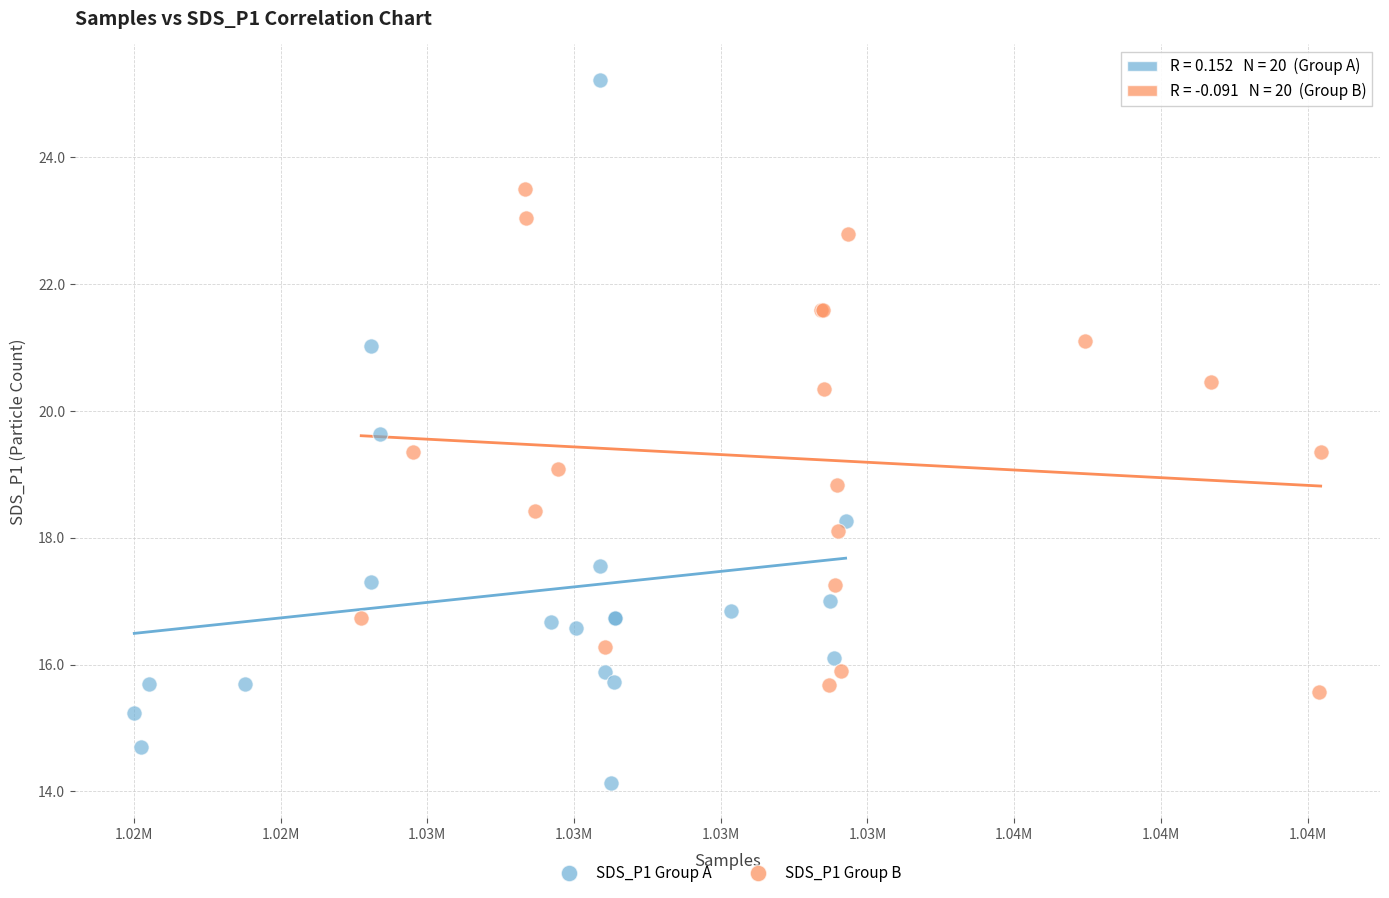

Which series contains the lowest Y value?

SDS_P1 Group A